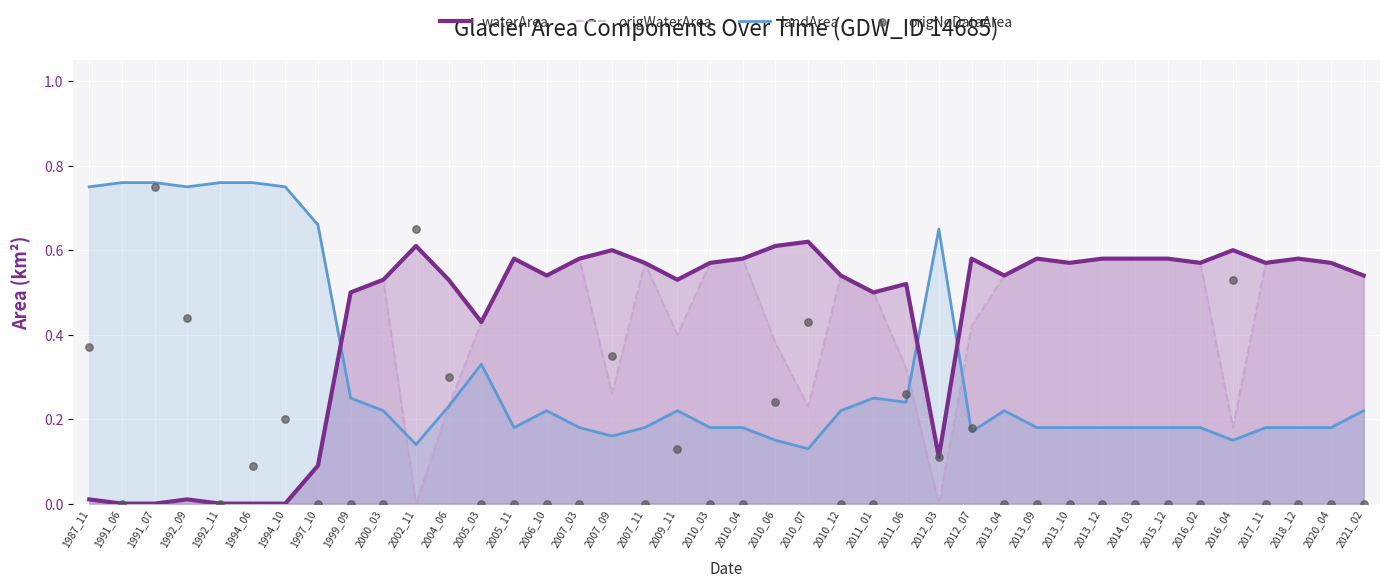

At which category is the sum across all series the highest?

1991_07